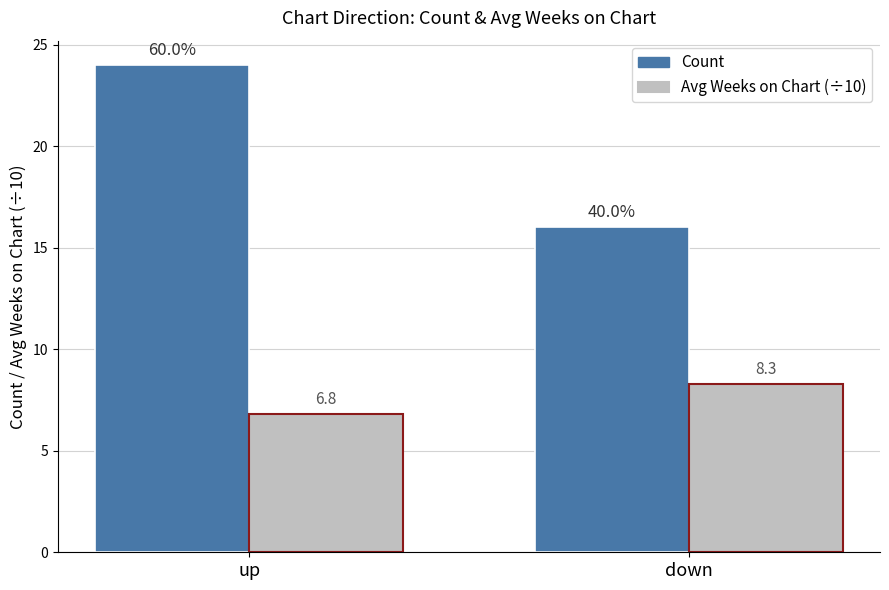

What is the highest value of the Count series?

24.0